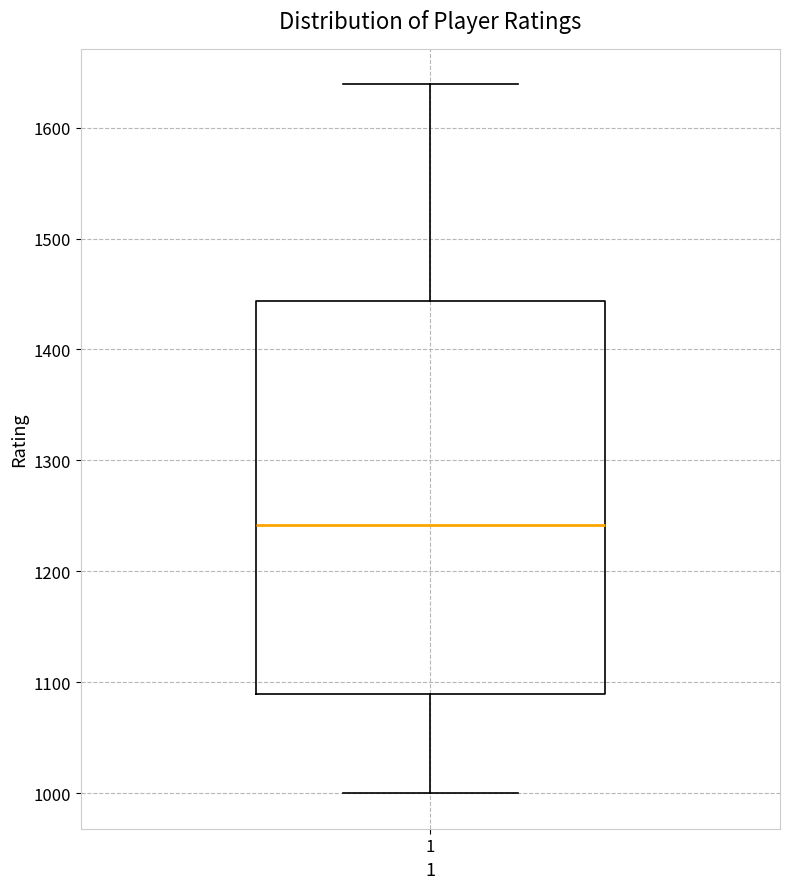

Where does the lower whisker of the box at x = 1 end on the y-axis? The values are not printed on the chart, so give them approximately, as read against the axis.

1000